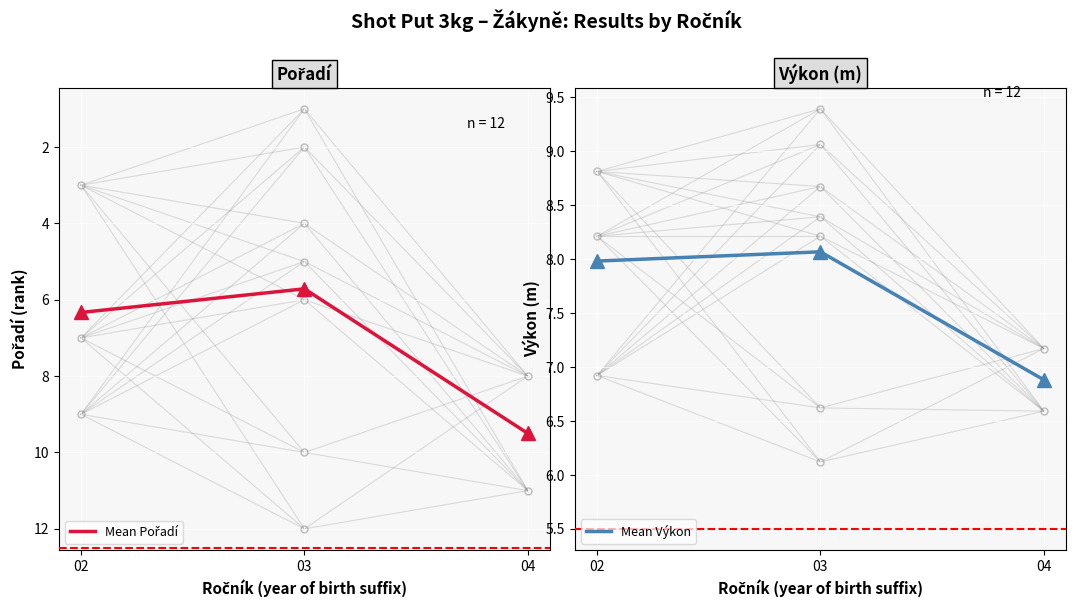

At which category is the sum across all series the highest?

04